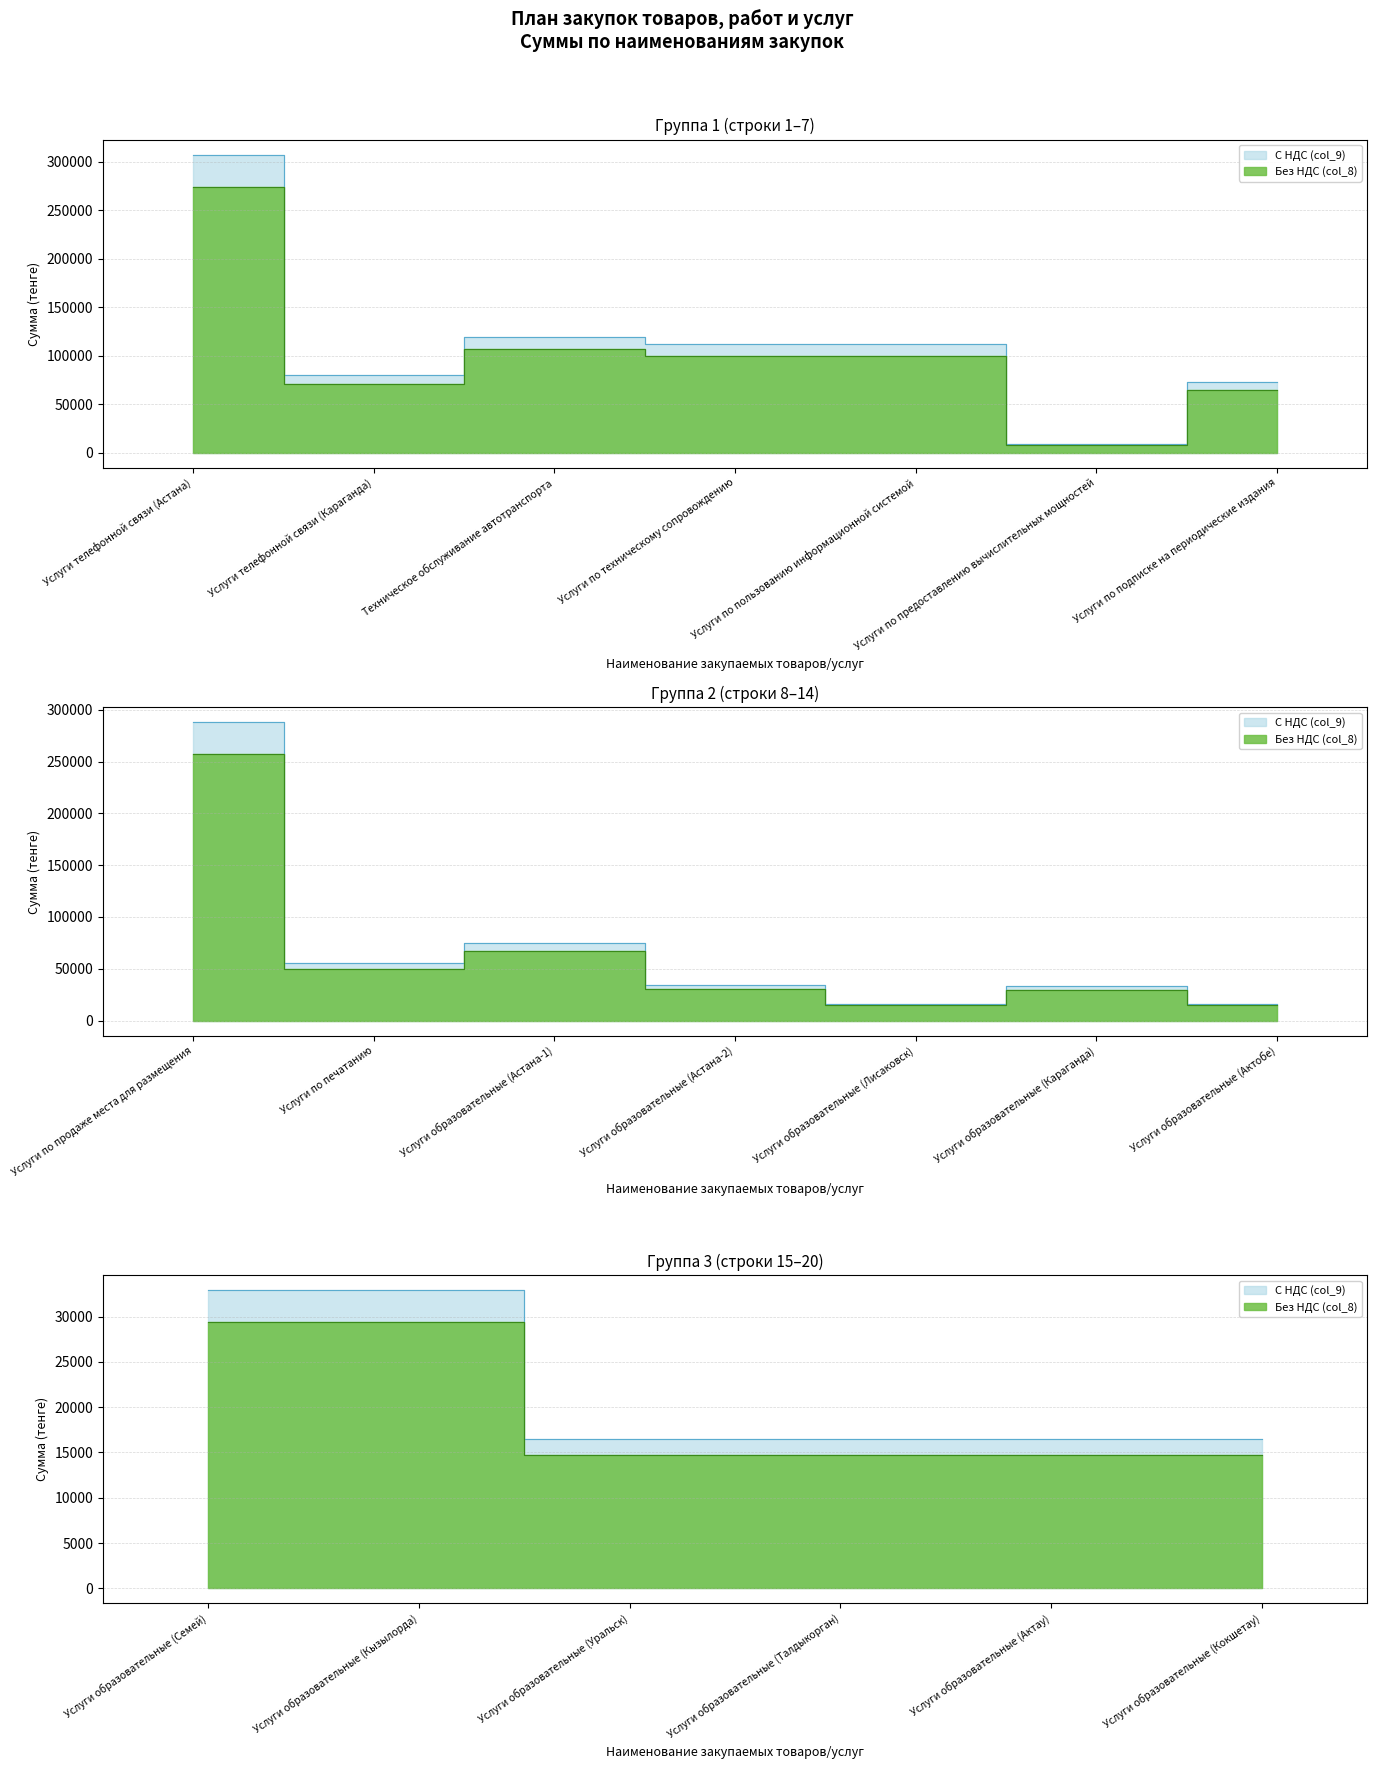

How many data points in С НДС (col_9) are above 34384?

9